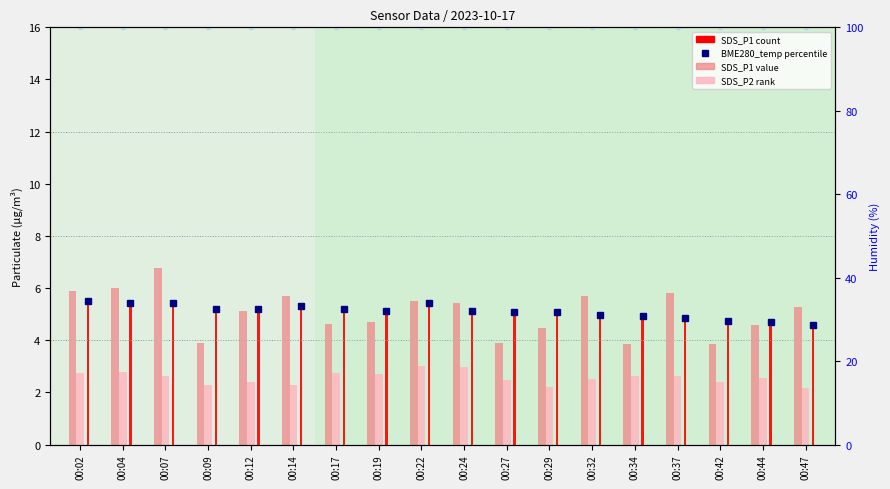

Between 00:24 and 00:17, which is larger?

00:17